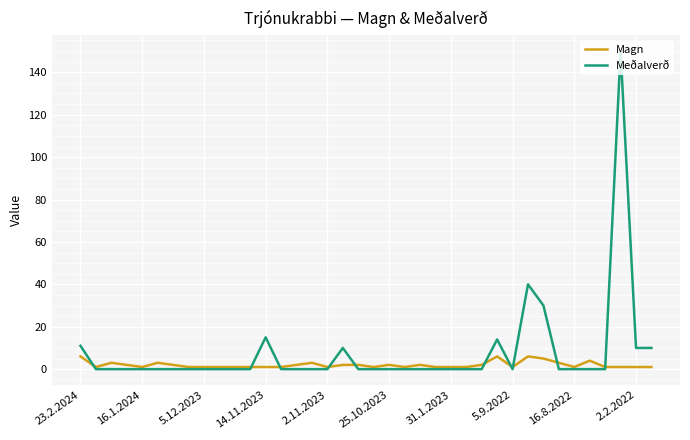

How many lines are shown in the chart?

2